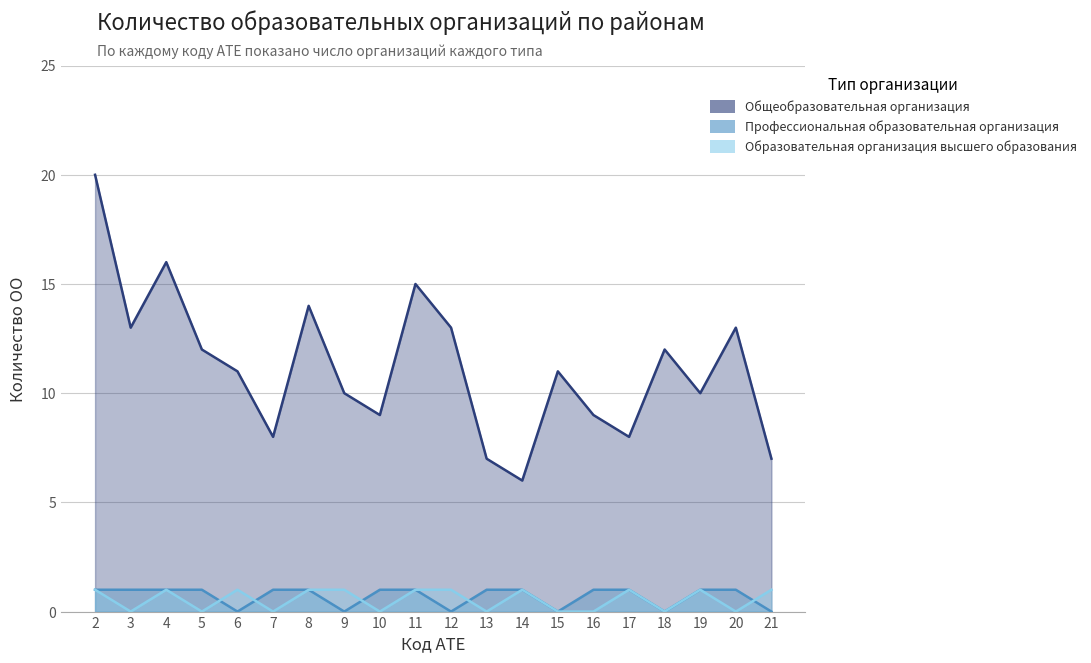

What is the approximate value of Образовательная организация высшего образования at 21?

1